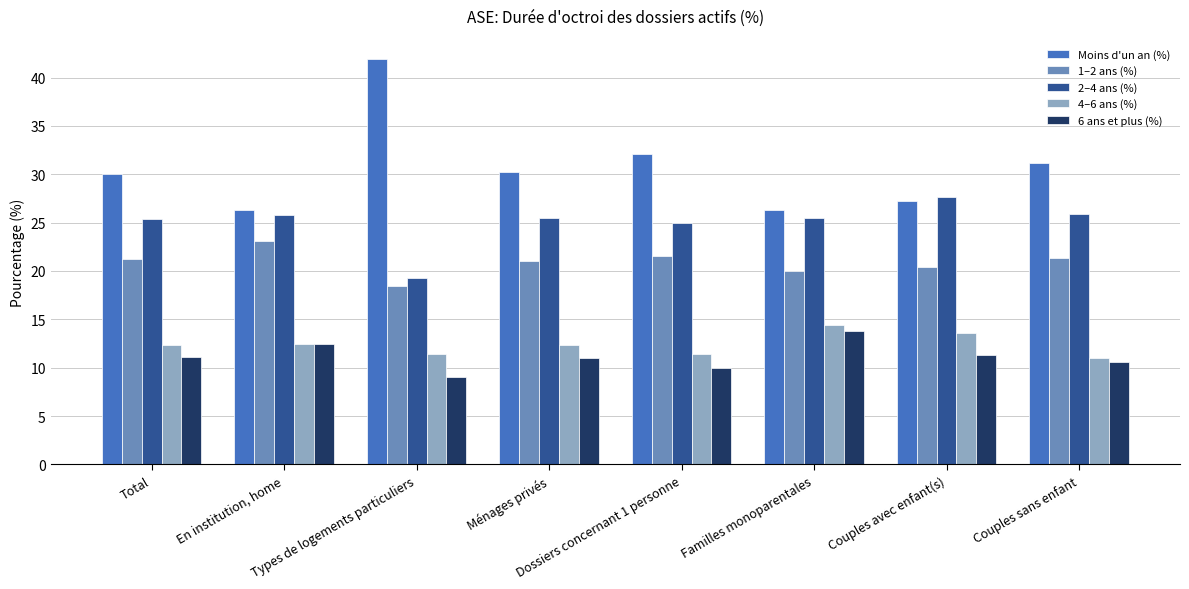

What is the sum of all 6 ans et plus (%) values?

89.3